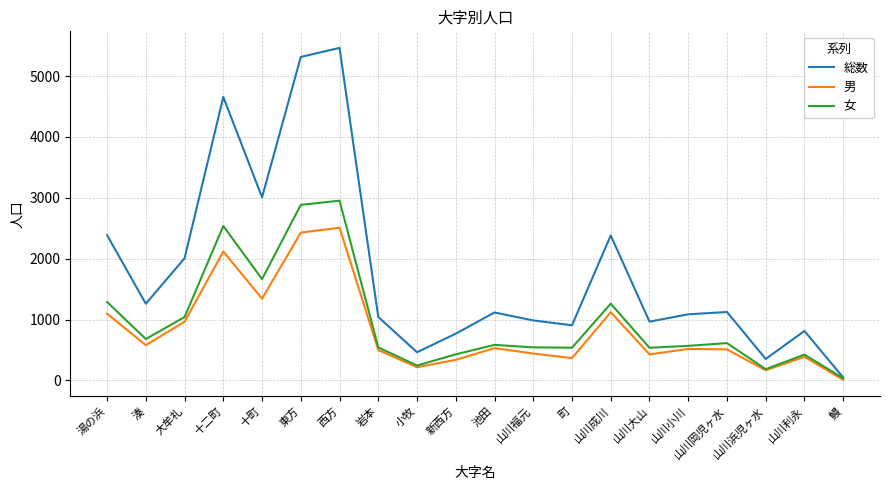

How many interior local valleys does the 女 series have?

6